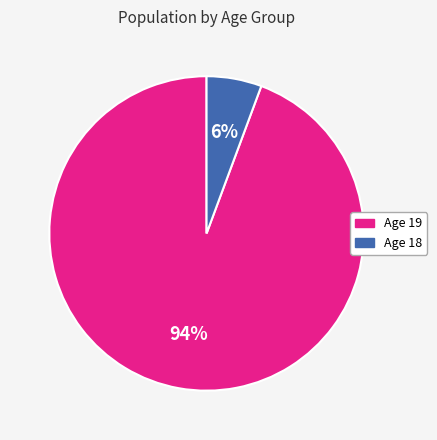

Is there a majority slice in this chart?

Yes